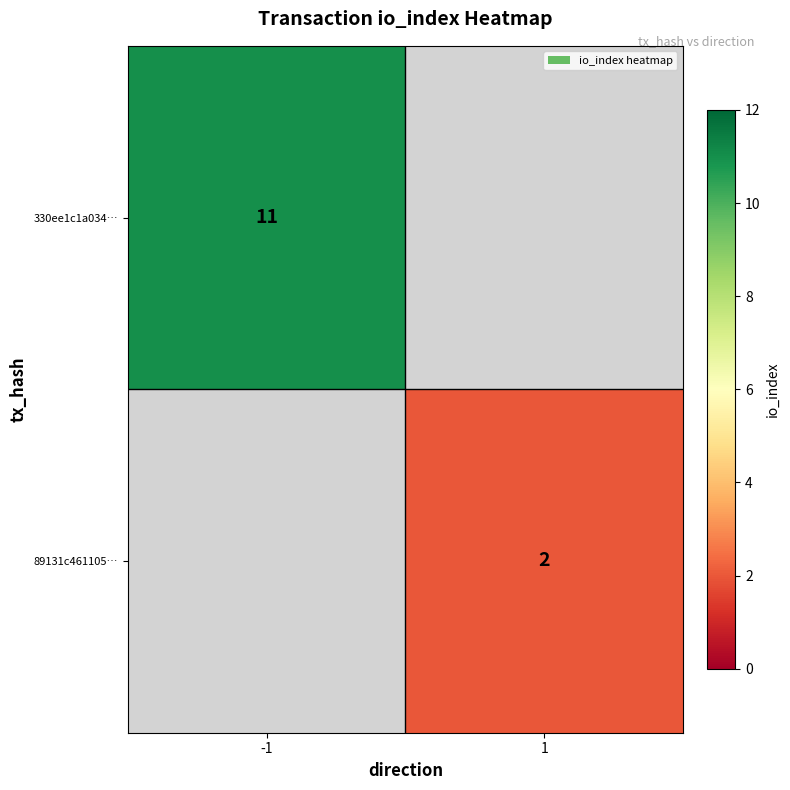

True or false: 89131c461105… has a value of 1 at 1.

False